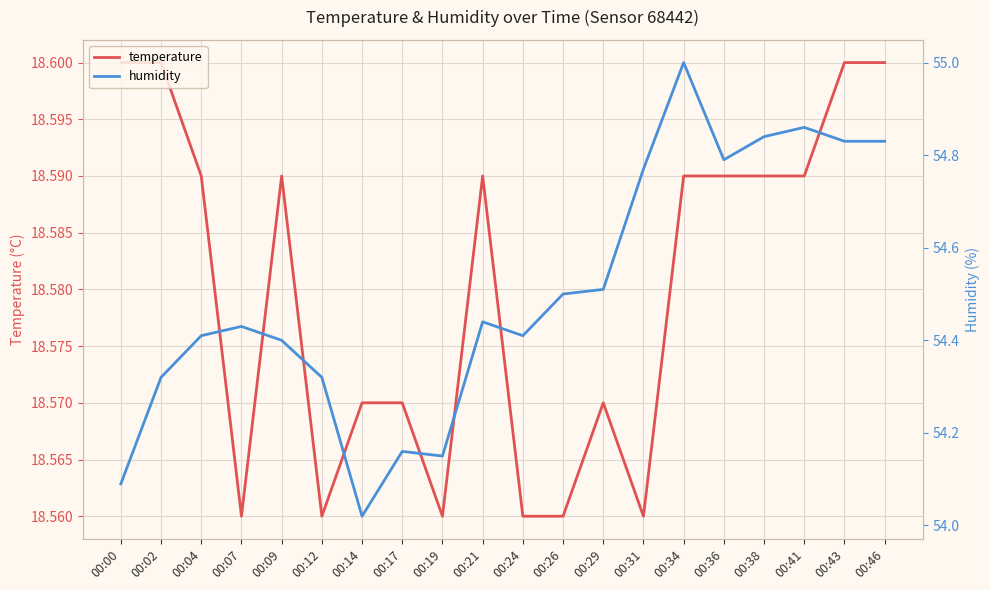

Where is the first local maximum for temperature?

00:09